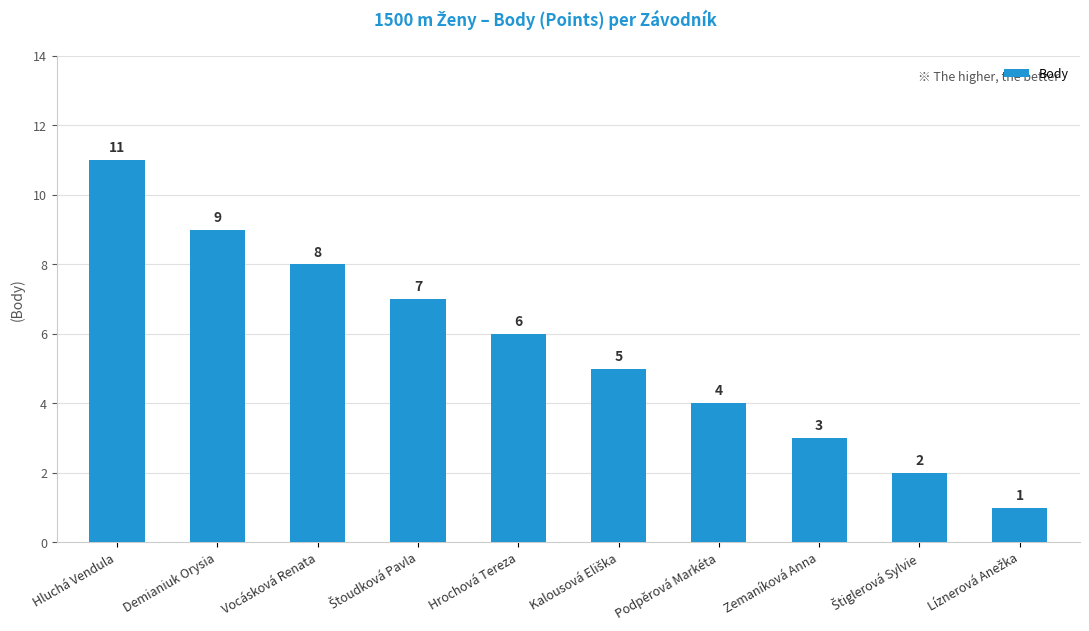

What is the difference between the maximum and minimum values?

10